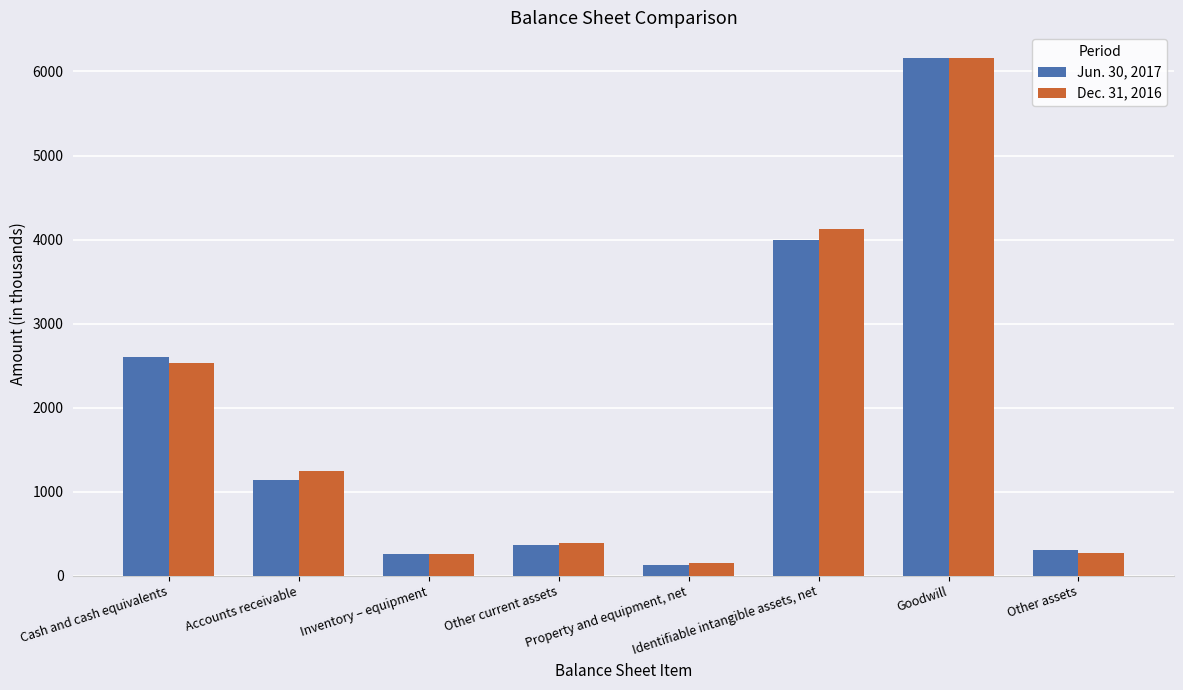

What is the spread (max minus min) of values at Accounts receivable?

103